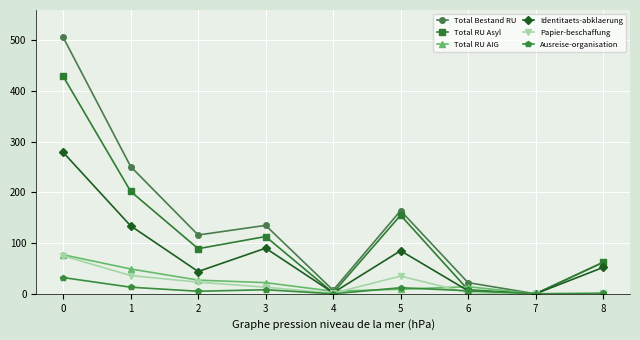

What is the difference between the maximum and second lowest values in the Identitaets-abklaerung series?

277